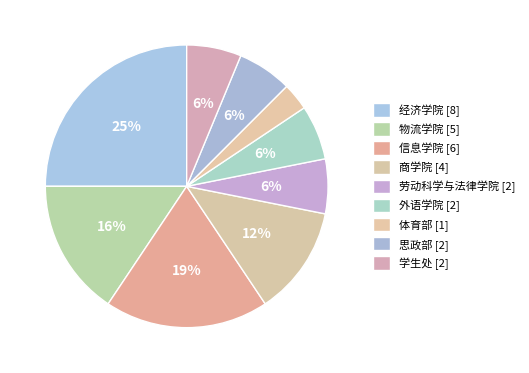

Does 信息学院 represent more than half of the total?

No